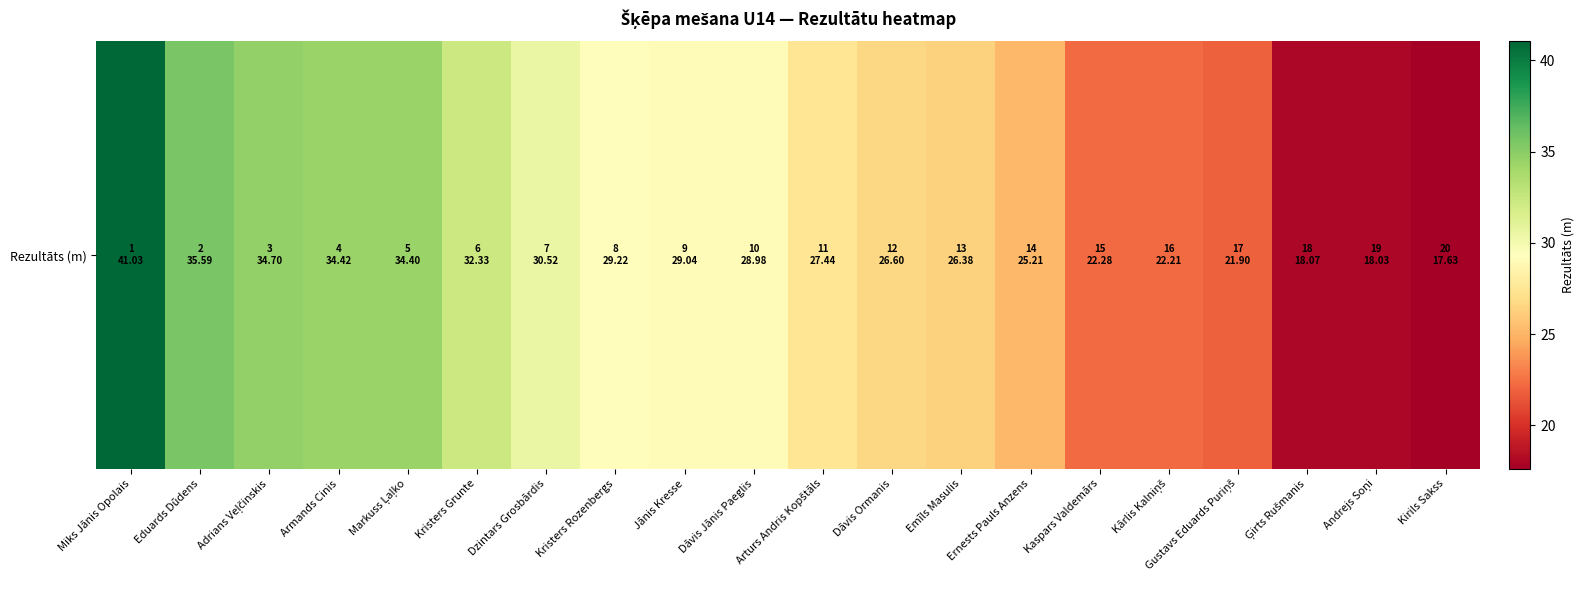

What is the sum of the values at Andrejs Soņi and Eduards Dūdens?

53.6